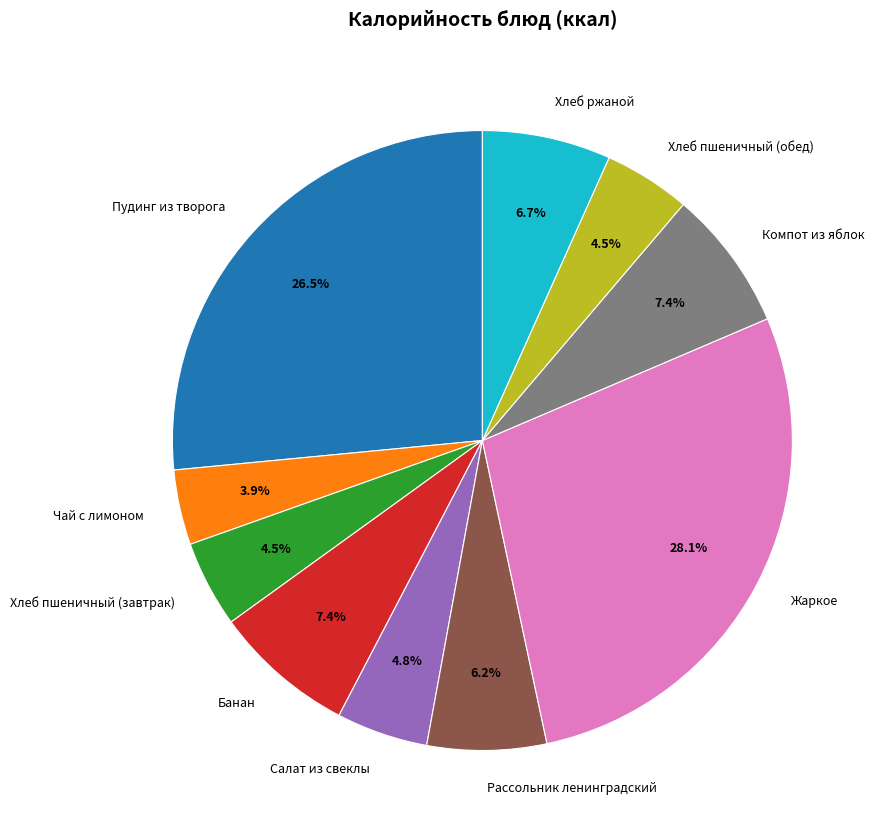

Approximately how many times larger is the value at Жаркое compared to Салат из свеклы?

5.9